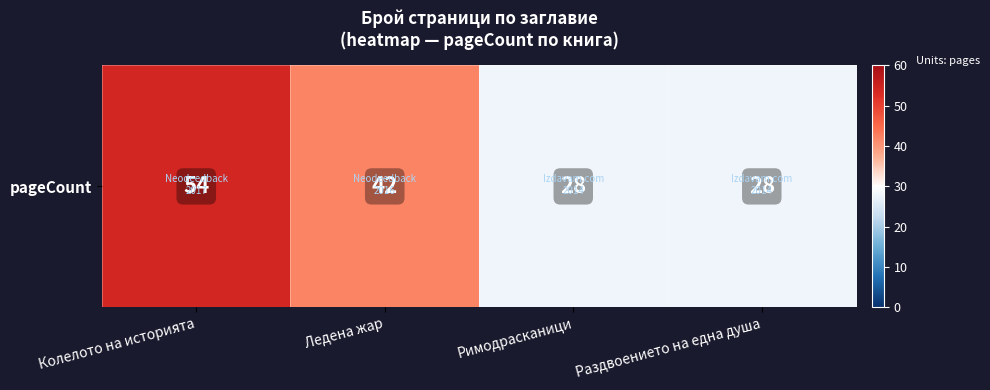

What is the difference between the values at Раздвоението на една душа and Ледена жар?

14